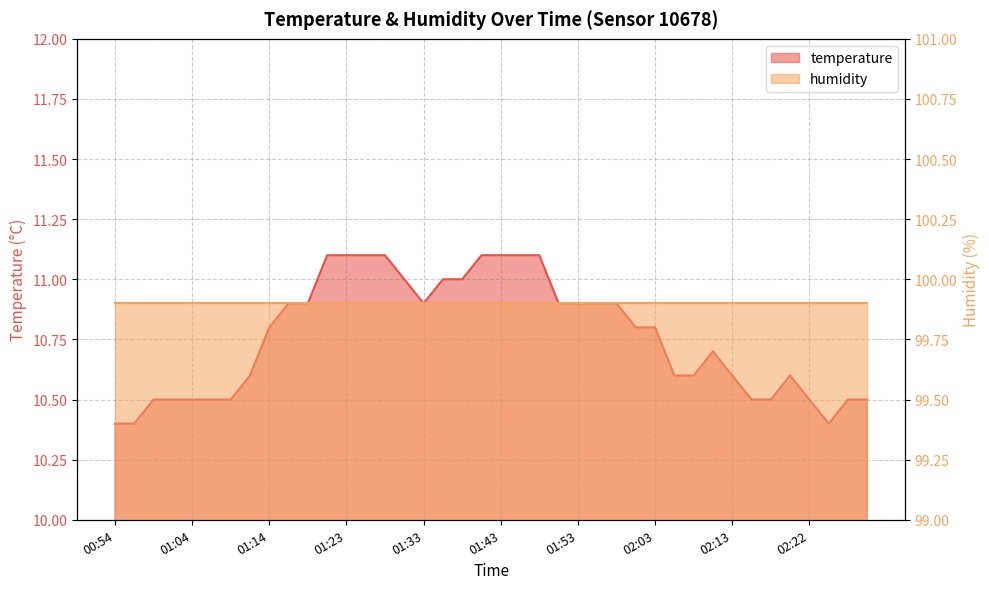

Which category has the lowest value across all series?

00:54